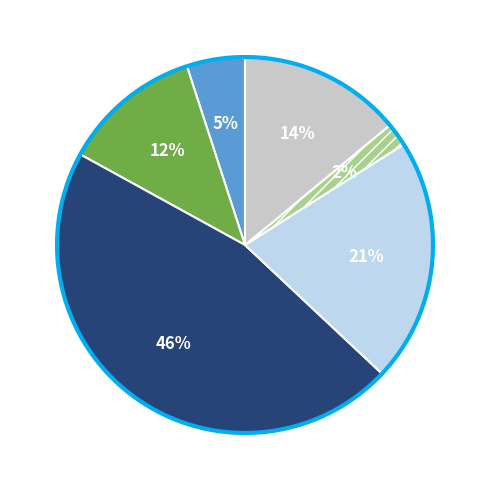

Is there a majority slice in this chart?

No